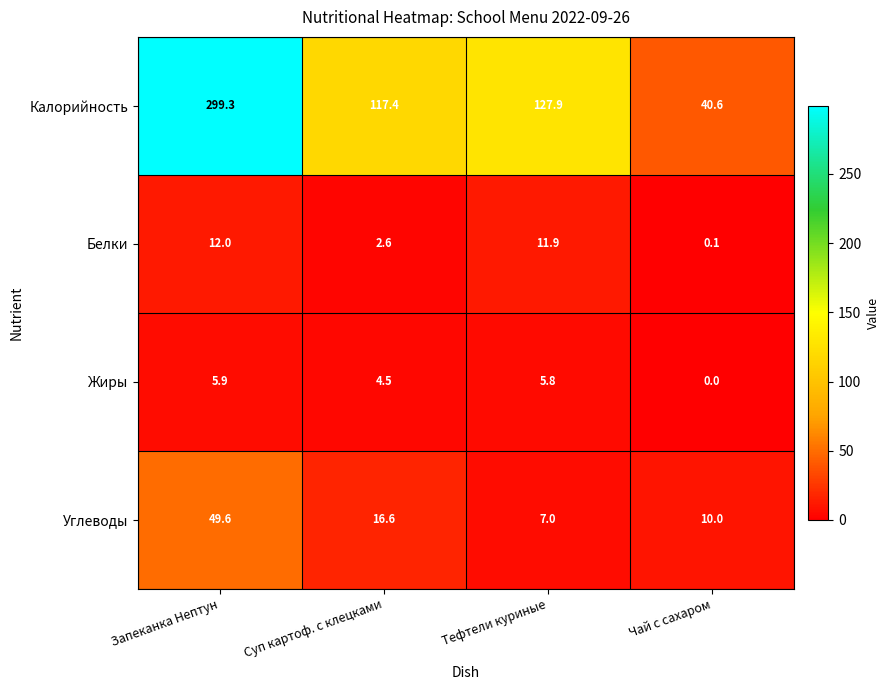

The value of Углеводы at Чай с сахаром is 4.5. True or false?

False